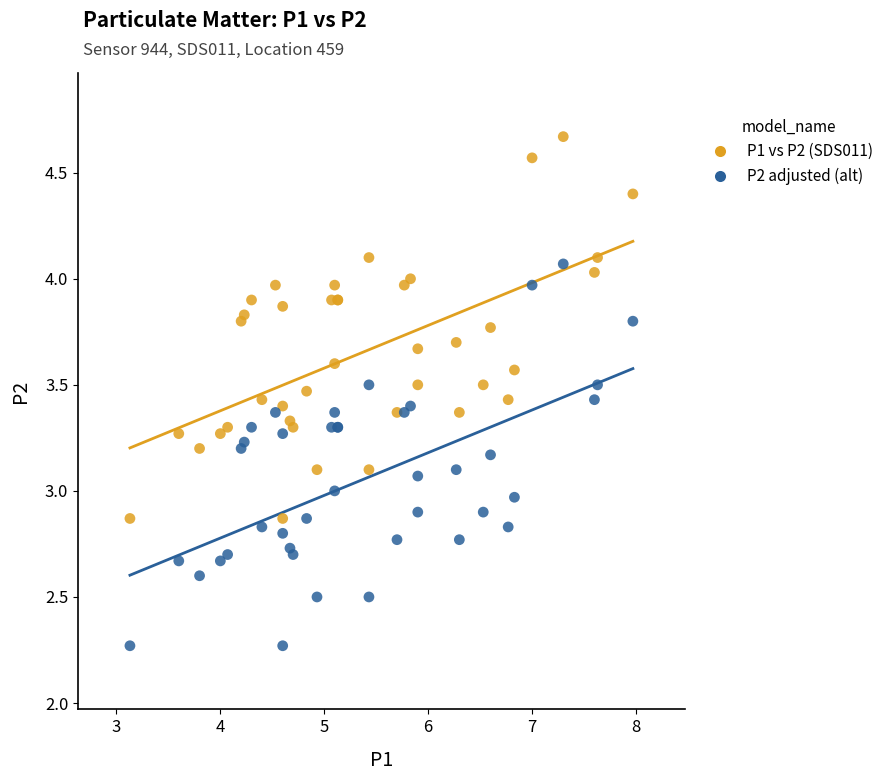

Which series reaches the minimum Y coordinate?

P2 adjusted (alt)